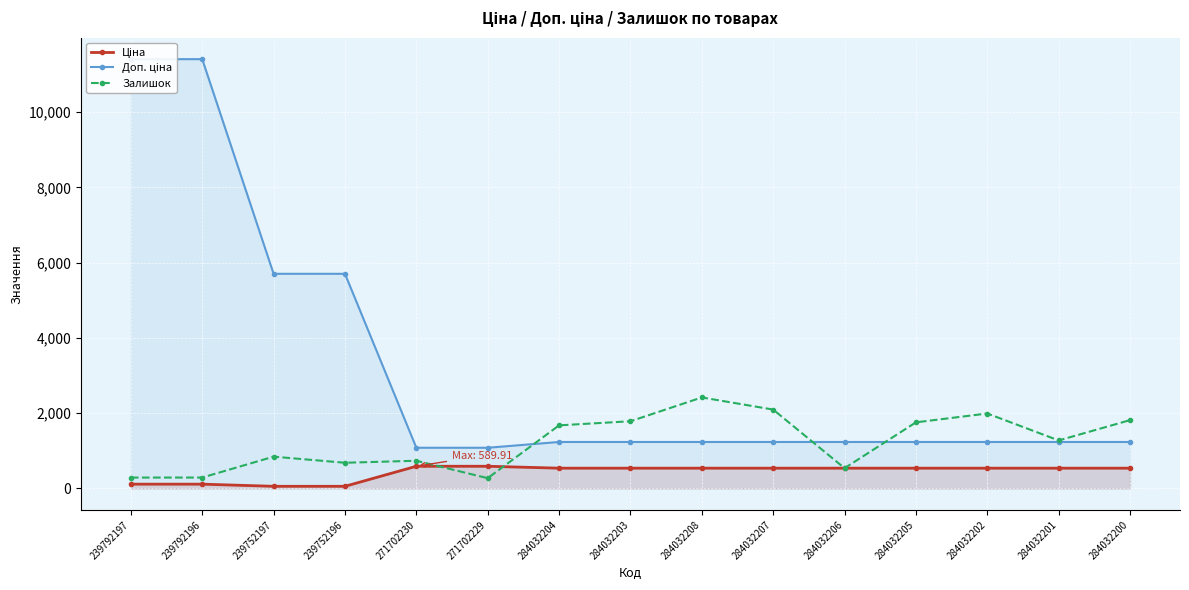

Where does the Доп. ціна series first go above 1235?

239792197